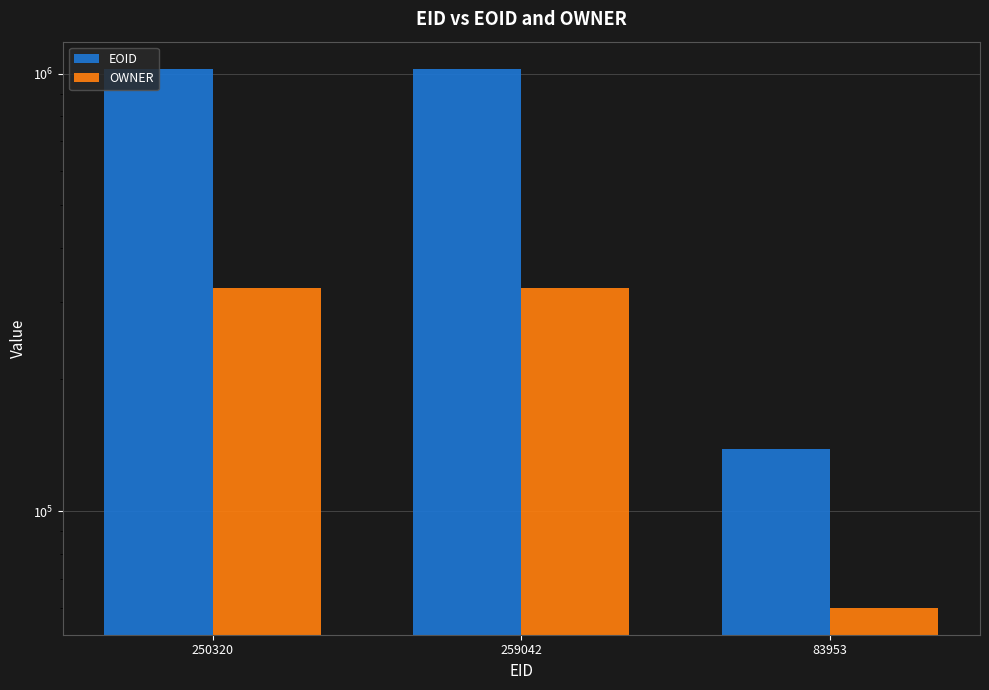

At how many categories does at least one series exceed 891368?

2